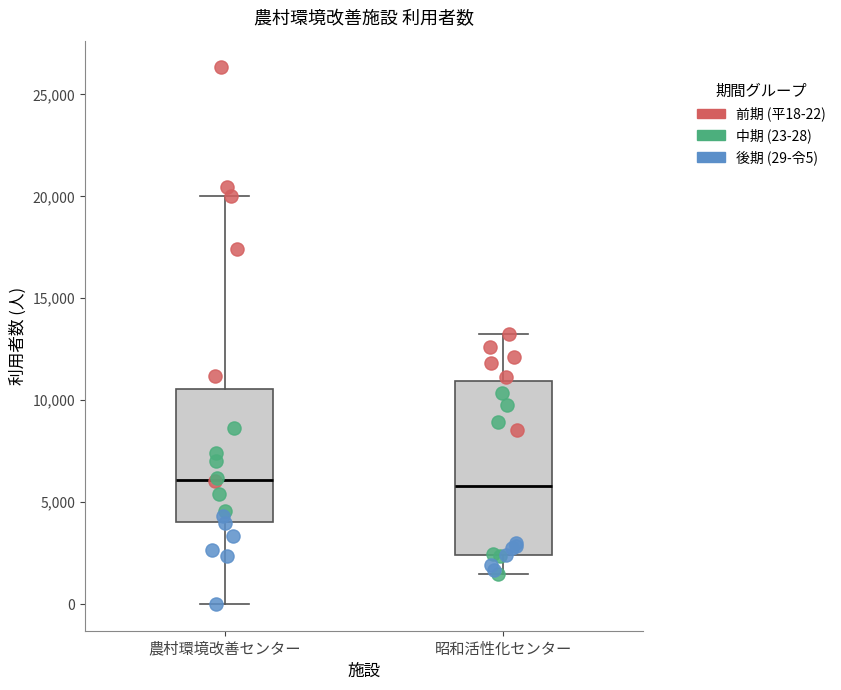

Which box is the tallest, from its lower edge to its upper edge?

昭和活性化センター